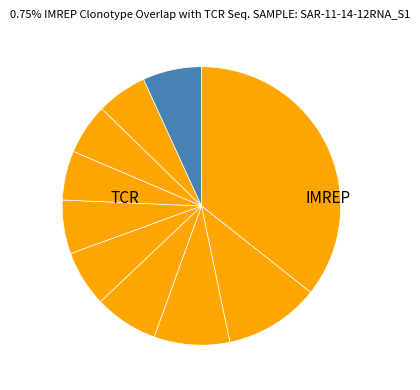

How many slices are in this pie chart?

10